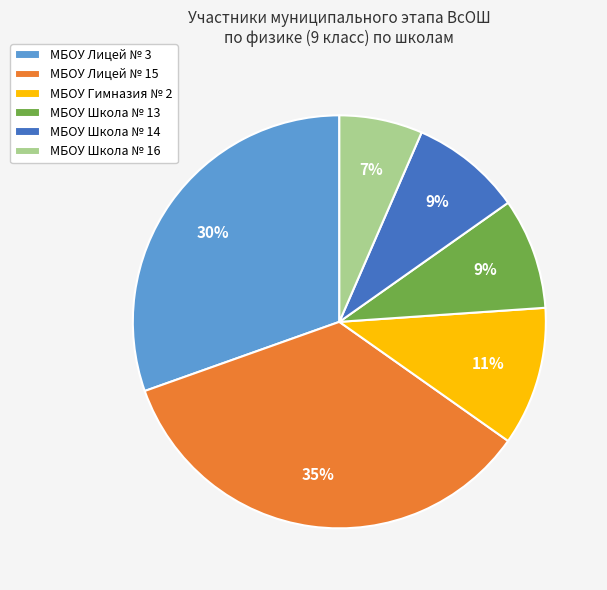

To the nearest percent, what portion does МБОУ Школа № 14 represent?

9%